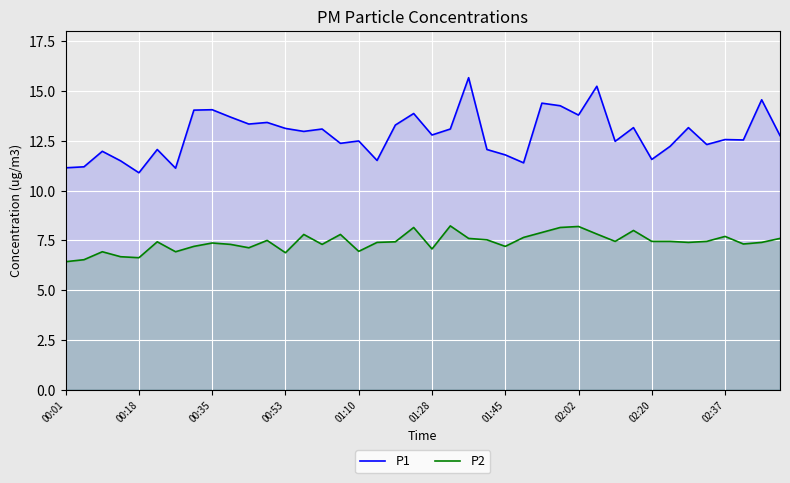

Rank the series by their average value, from lowest to highest.

P2, P1